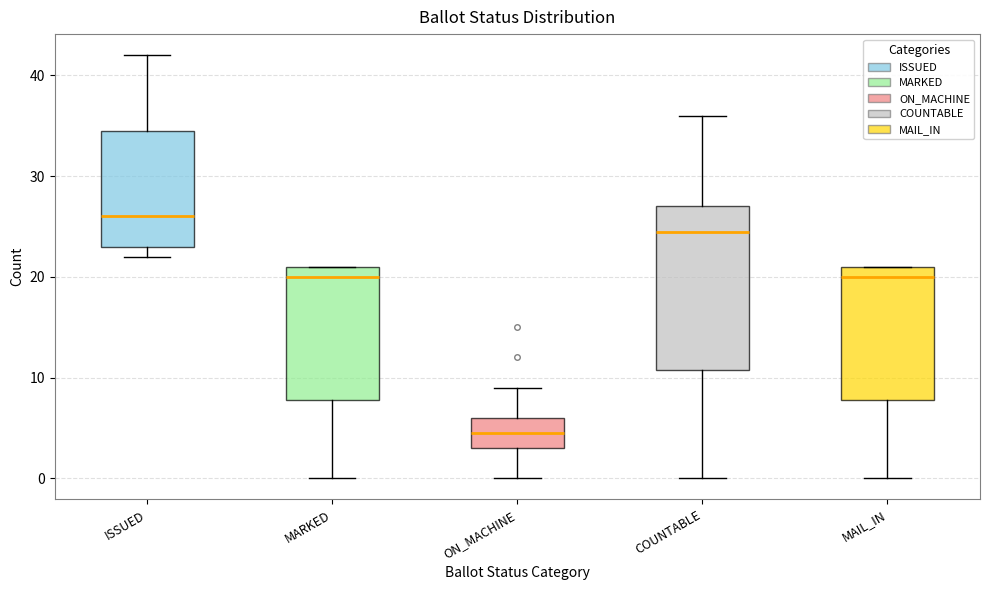

Which box has the lowest median line?

ON_MACHINE